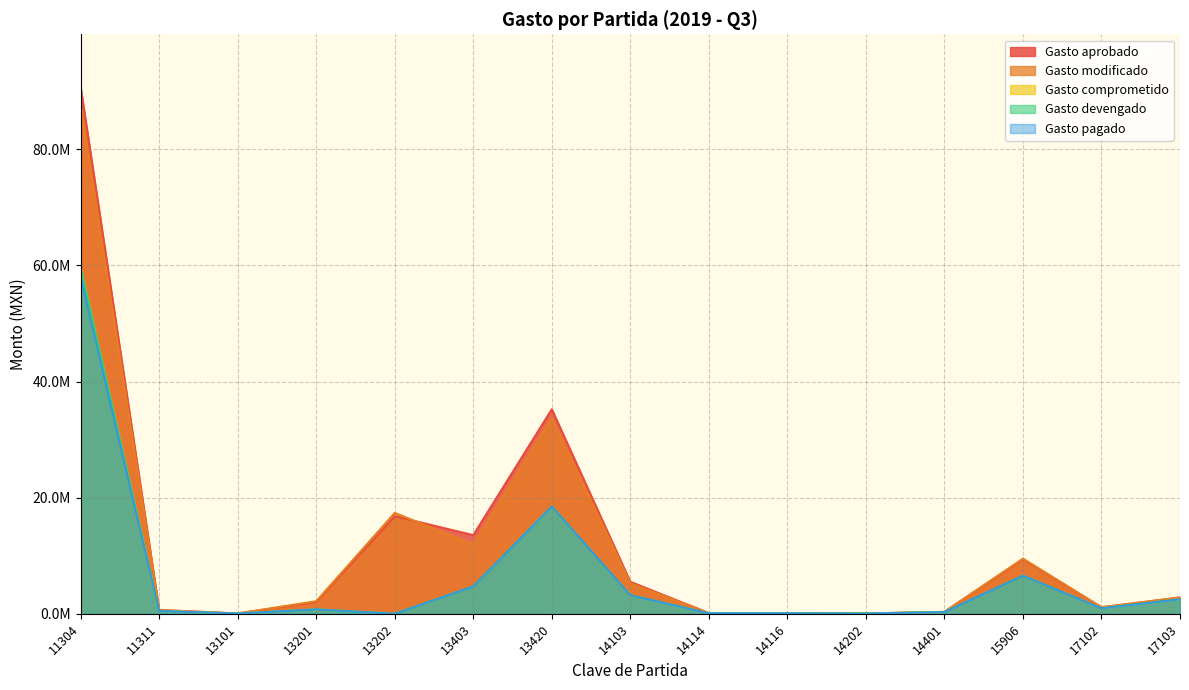

True or false: Gasto aprobado and Gasto comprometido cross at least once.

False